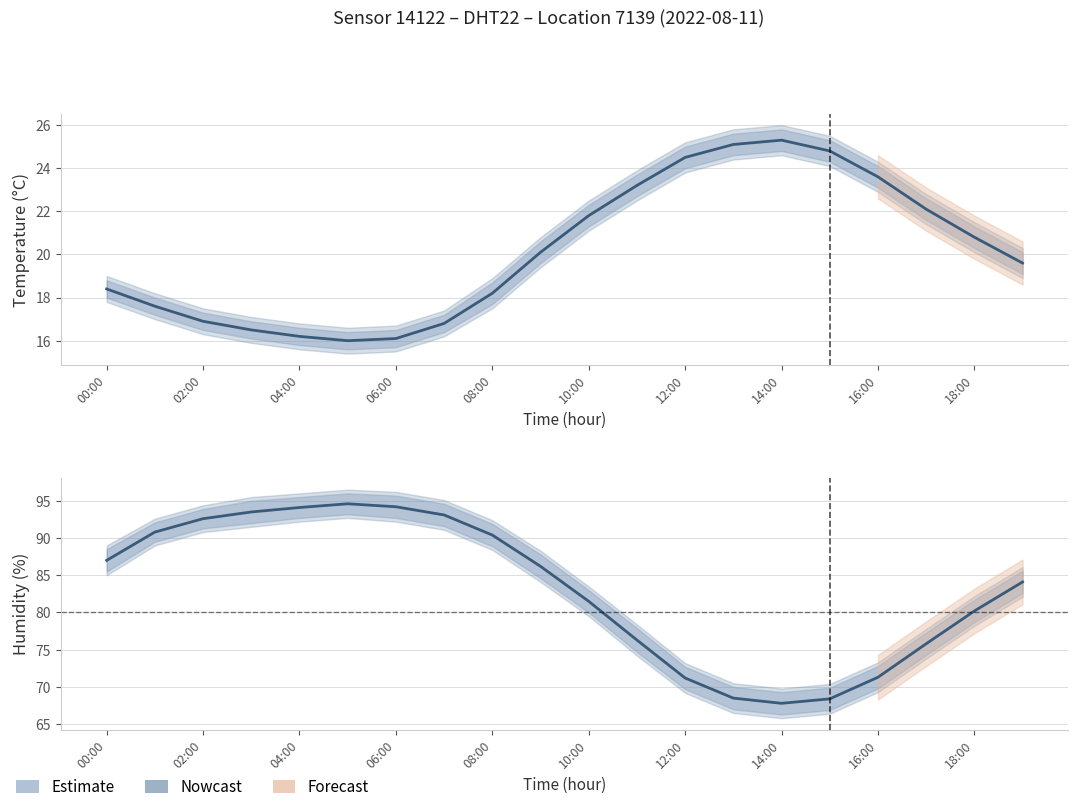

What is the label of the 6th point from the left?

10:00